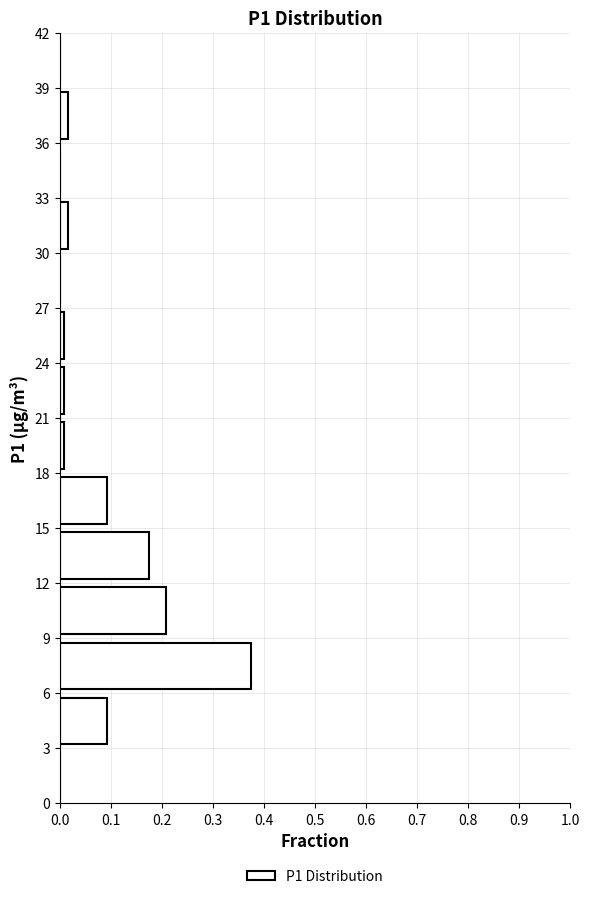

Reading bottom to top, list every bar in this chart as the range it spans on the y-axis followed by its length. The values are not printed on the chart, so give them approximately, as read against the axis.

0 to 3: 0
3 to 6: 0.09
6 to 9: 0.38
9 to 12: 0.21
12 to 15: 0.18
15 to 18: 0.09
18 to 21: under 0.01
21 to 24: under 0.01
24 to 27: under 0.01
27 to 30: 0
30 to 33: 0.02
33 to 36: 0
36 to 39: 0.02
39 to 42: 0